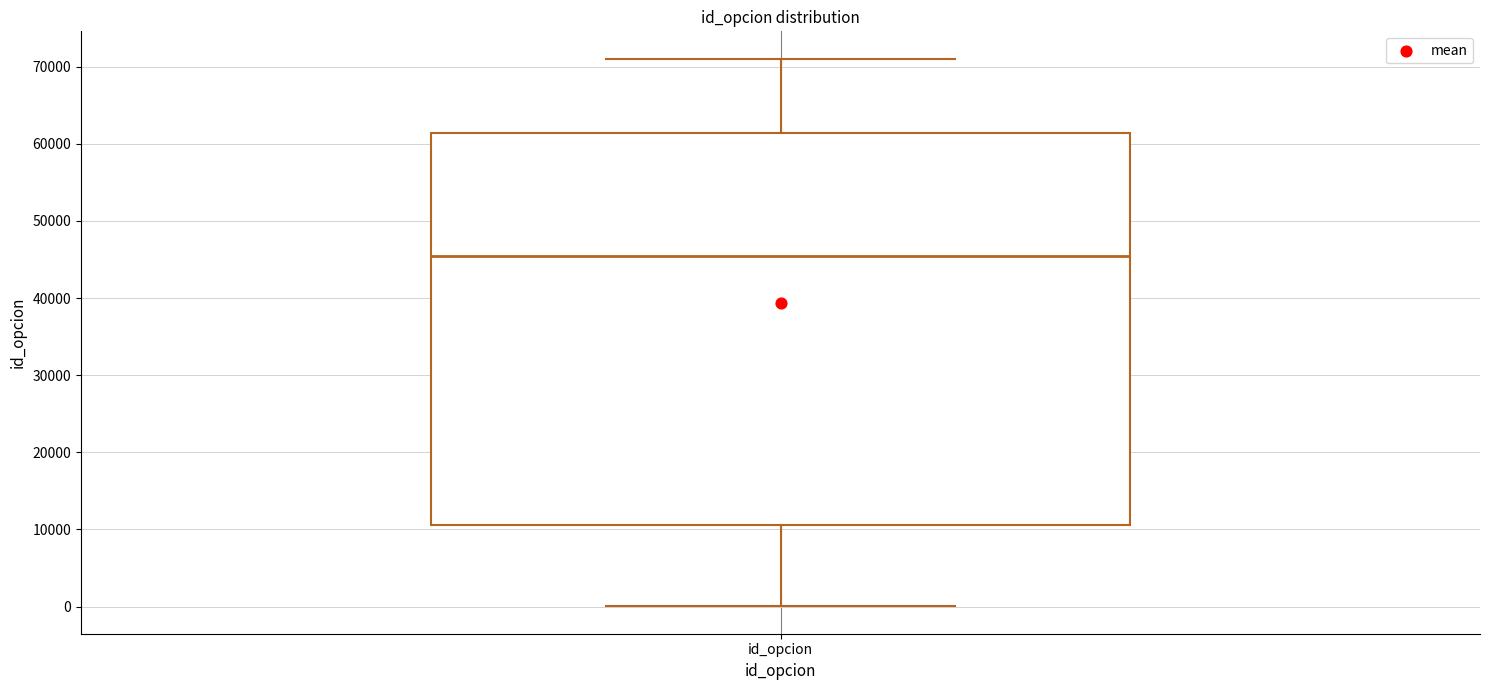

Where does the upper whisker of the box for id_opcion end on the y-axis? The values are not printed on the chart, so give them approximately, as read against the axis.

71000